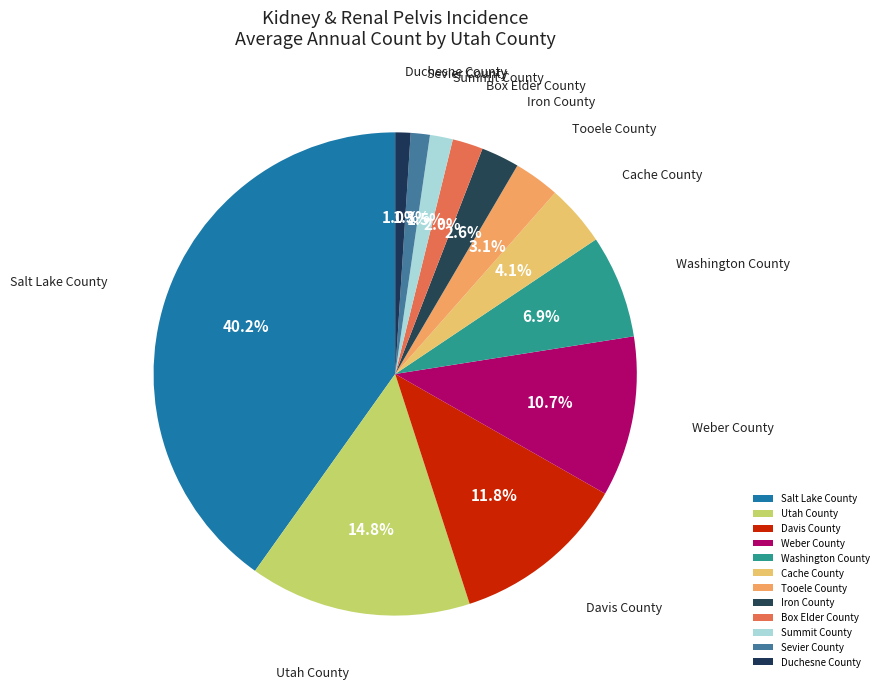

Combined, do Davis County and Duchesne County account for over 50%?

No